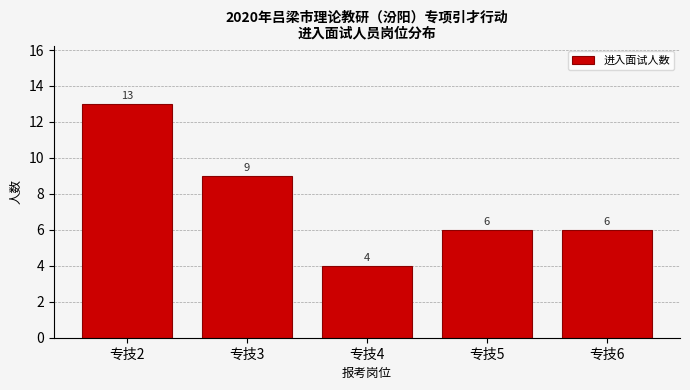

Reading right to left, what are all the values shown in this chart?

专技6=6	专技5=6	专技4=4	专技3=9	专技2=13